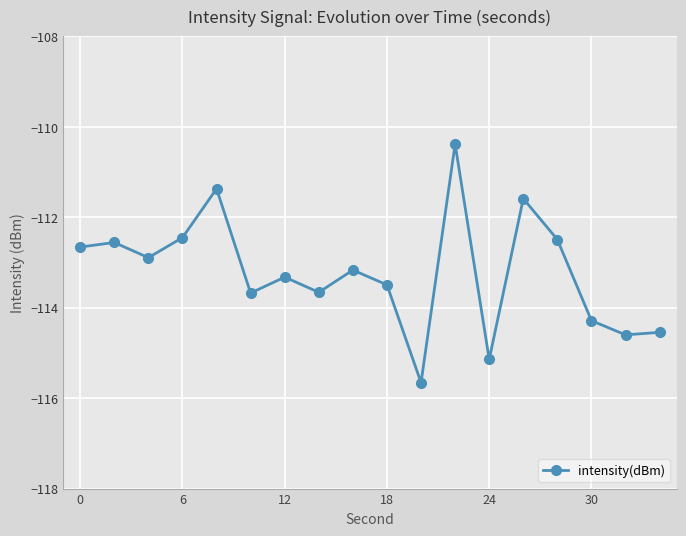

What is the difference between the second highest and second lowest values?

3.8